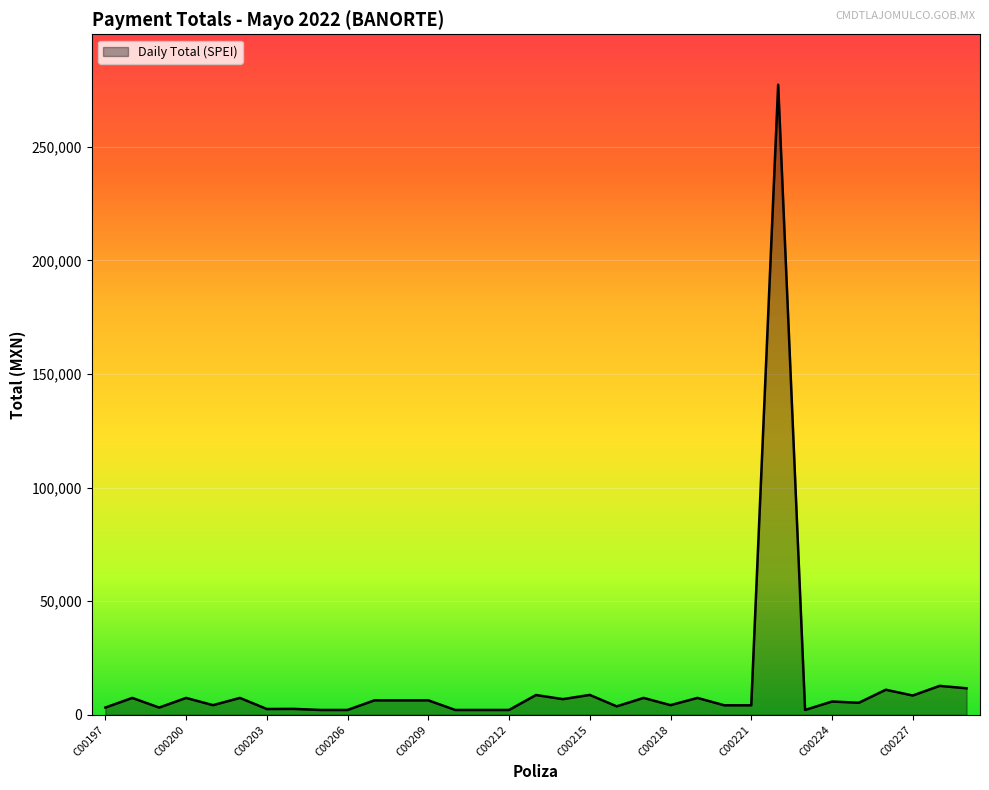

What is the difference between the maximum and minimum values?

275173.4